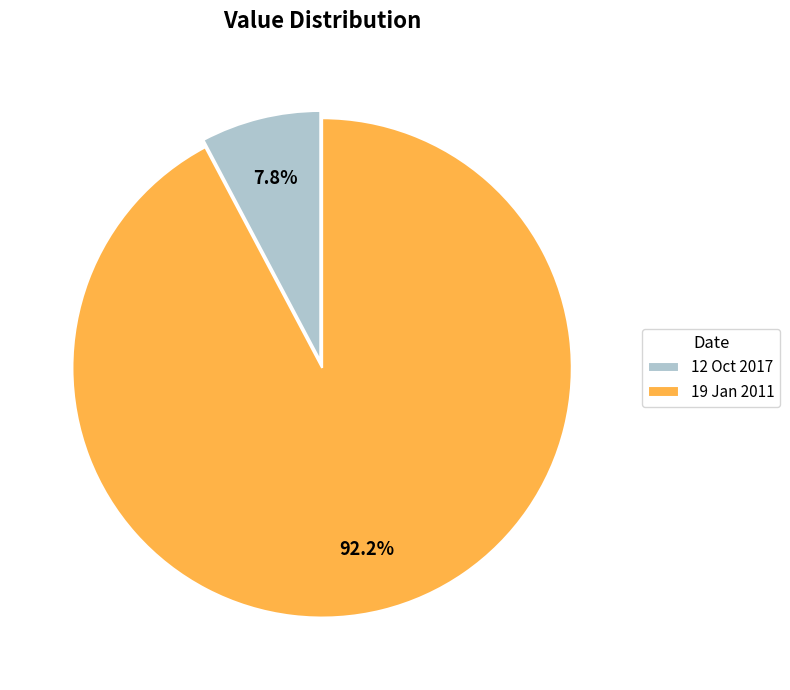

Count the number of slices in the pie.

2